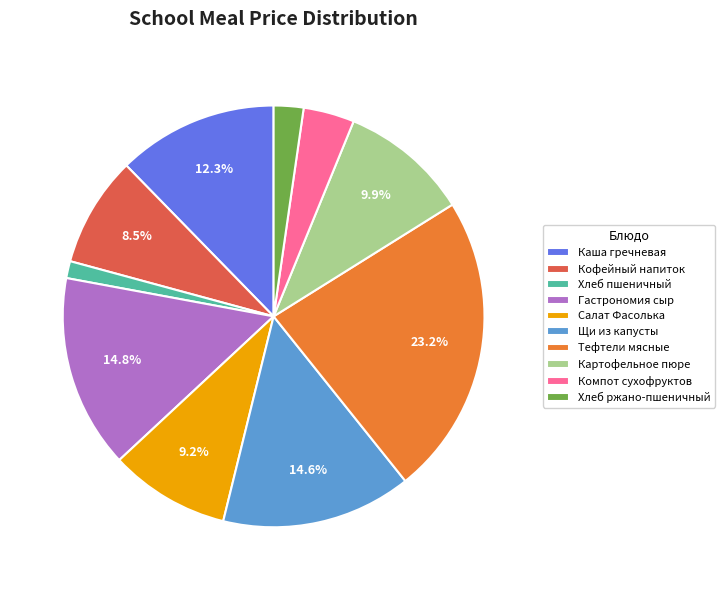

Combined, what portion of the pie is Каша гречневая and Кофейный напиток?

20.8%